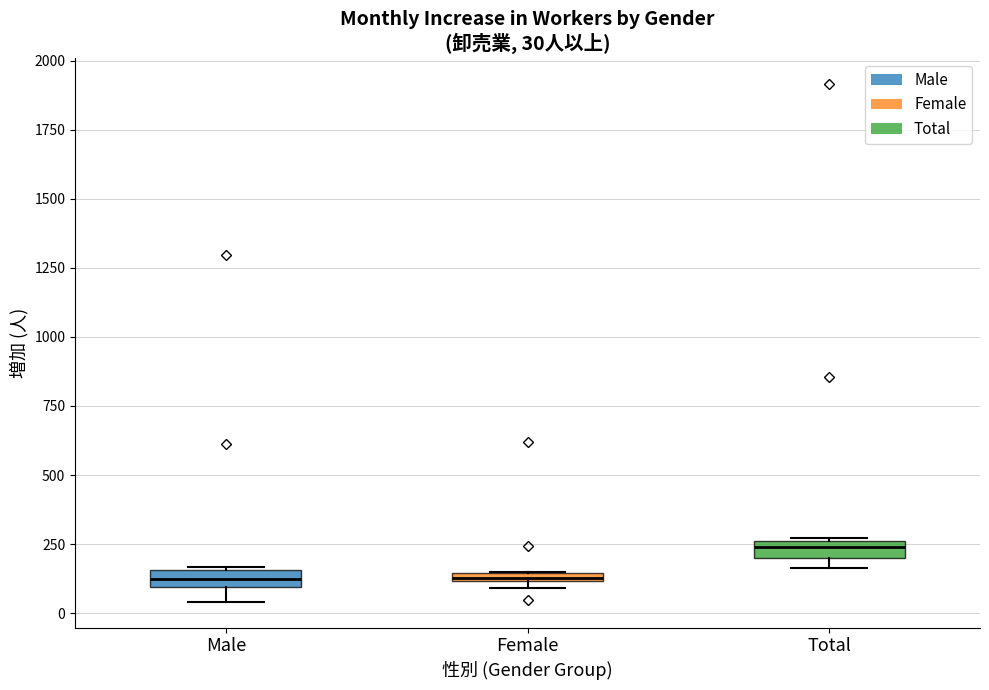

Which box's median line is the highest?

Total